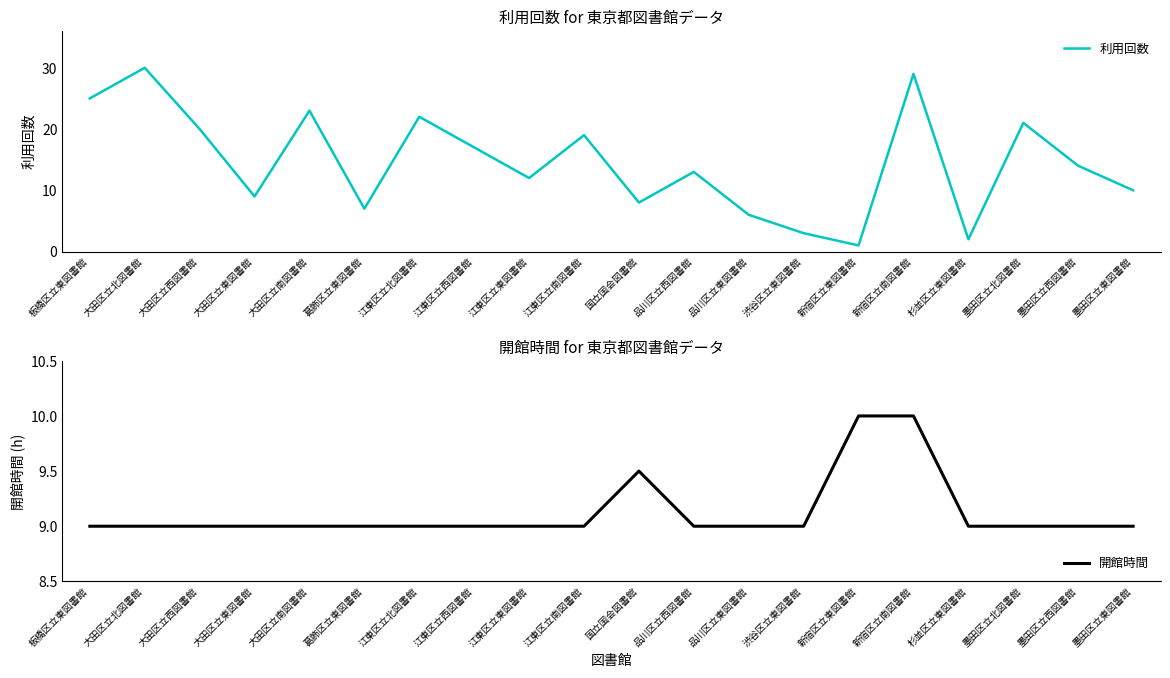

At which label does 開館時間 reach its minimum?

板橋区立東図書館